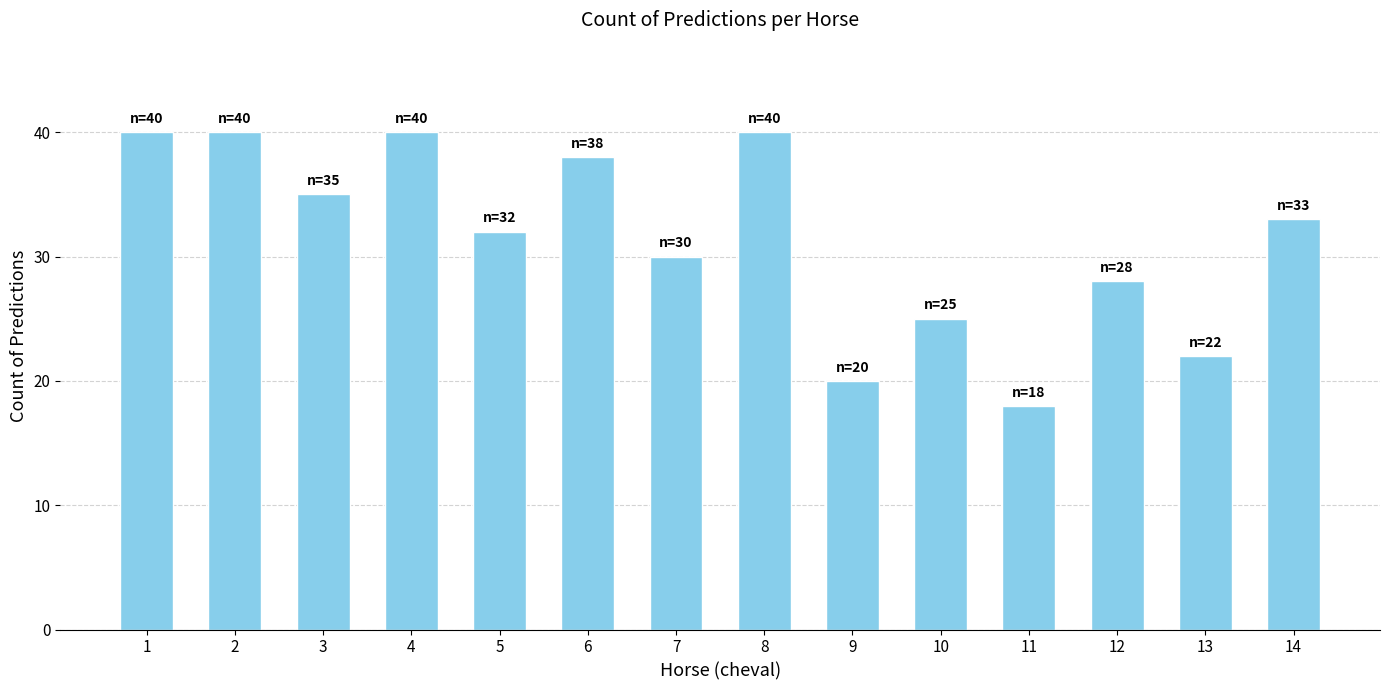

How many values are below 33?

7